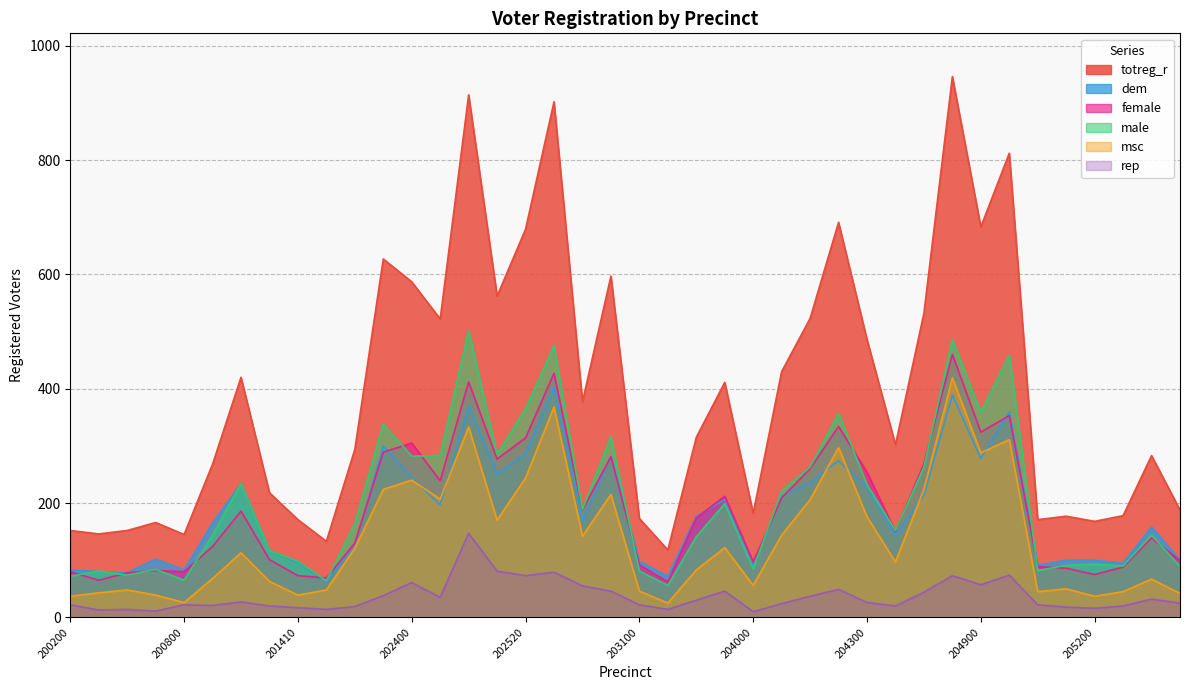

Reading left to right, list all the values displayed in this chart.

totreg_r: 200200=152	200300=146	200600=152	200700=166	200800=145	201000=268	201100=420	201400=218	201410=171	201500=133	201900=294	202010=627	202400=587	202410=522	202500=914	202510=562	202520=679	202630=902	202700=377	202710=597	203100=173	203200=118	203400=315	203500=411	204000=182	204100=430	204210=523	204220=691	204300=486	204310=302	204510=532	204600=946	204900=683	204920=812	205000=171	205100=177	205200=168	205500=178	205600=283	205700=188
dem: 200200=83	200300=80	200600=78	200700=102	200800=83	201000=165	201100=234	201400=117	201410=96	201500=62	201900=125	202010=300	202400=244	202410=197	202500=369	202510=251	202520=286	202630=403	202700=168	202710=282	203100=98	203200=72	203400=177	203500=206	204000=91	204100=212	204210=236	204220=274	204300=228	204310=144	204510=214	204600=389	204900=278	204920=359	205000=91	205100=100	205200=100	205500=95	205600=158	205700=100
female: 200200=80	200300=65	200600=78	200700=82	200800=80	201000=124	201100=186	201400=101	201410=73	201500=69	201900=130	202010=289	202400=305	202410=239	202500=412	202510=277	202520=314	202630=427	202700=188	202710=281	203100=92	203200=62	203400=174	203500=212	204000=97	204100=209	204210=260	204220=334	204300=254	204310=150	204510=269	204600=460	204900=324	204920=353	205000=89	205100=86	205200=75	205500=88	205600=139	205700=99
male: 200200=72	200300=81	200600=74	200700=84	200800=65	201000=144	201100=234	201400=117	201410=98	201500=64	201900=164	202010=338	202400=282	202410=283	202500=502	202510=285	202520=365	202630=475	202700=189	202710=316	203100=81	203200=56	203400=141	203500=199	204000=85	204100=221	204210=263	204220=357	204300=232	204310=152	204510=263	204600=486	204900=359	204920=459	205000=82	205100=91	205200=93	205500=90	205600=144	205700=89
msc: 200200=37	200300=43	200600=48	200700=39	200800=26	201000=68	201100=113	201400=63	201410=39	201500=48	201900=121	202010=224	202400=240	202410=207	202500=333	202510=170	202520=244	202630=368	202700=142	202710=215	203100=46	203200=25	203400=83	203500=122	204000=56	204100=144	204210=206	204220=297	204300=176	204310=97	204510=224	204600=419	204900=288	204920=311	205000=45	205100=50	205200=37	205500=45	205600=67	205700=42
rep: 200200=22	200300=13	200600=14	200700=11	200800=22	201000=21	201100=27	201400=20	201410=17	201500=14	201900=19	202010=38	202400=61	202410=35	202500=147	202510=81	202520=73	202630=79	202700=55	202710=46	203100=22	203200=14	203400=30	203500=46	204000=10	204100=24	204210=37	204220=49	204300=26	204310=20	204510=44	204600=73	204900=57	204920=74	205000=22	205100=18	205200=16	205500=20	205600=32	205700=25